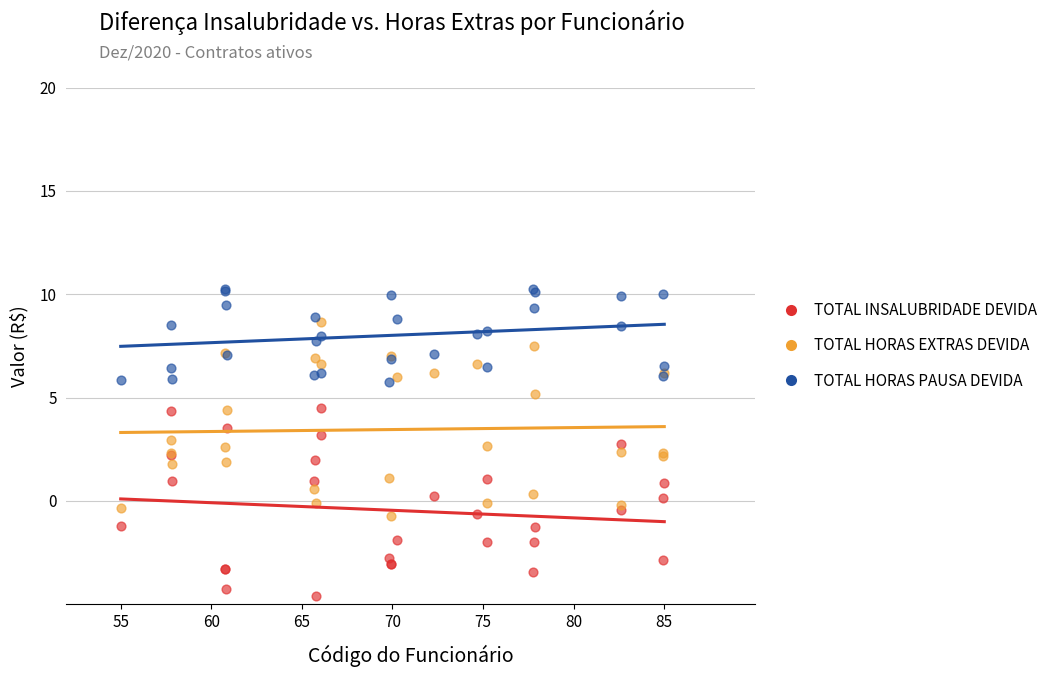

Which series has the largest Y range (max minus min)?

TOTAL HORAS EXTRAS DEVIDA